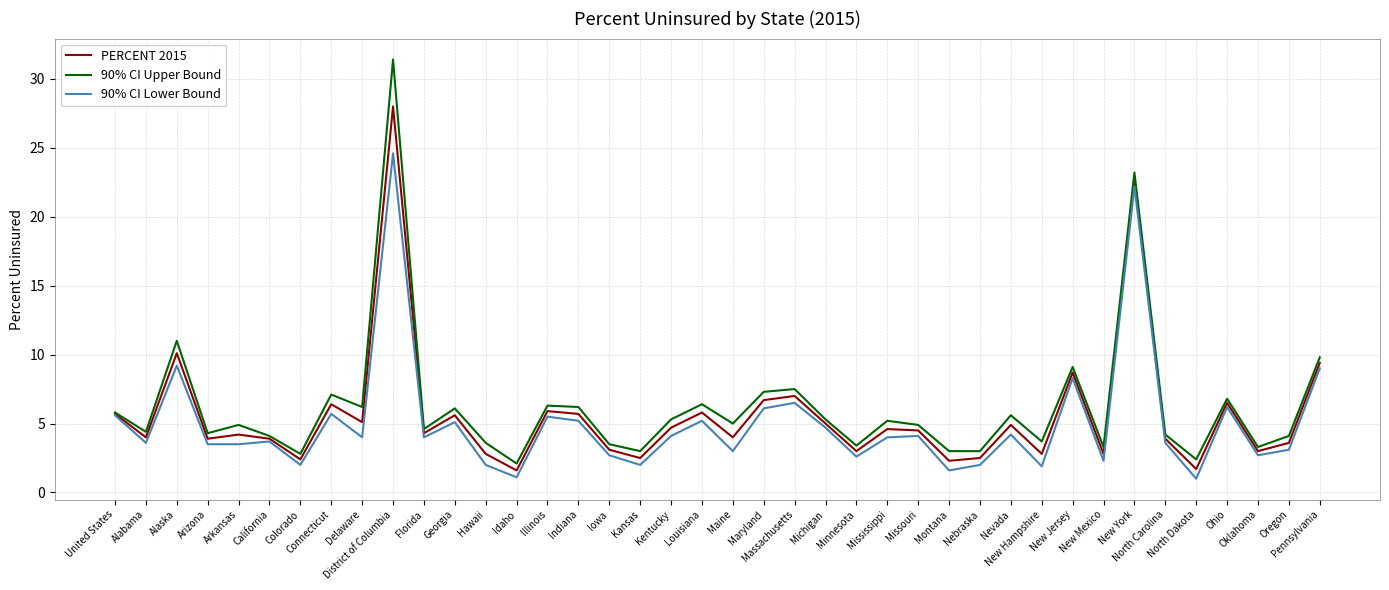

Does the chart have visible grid lines?

Yes